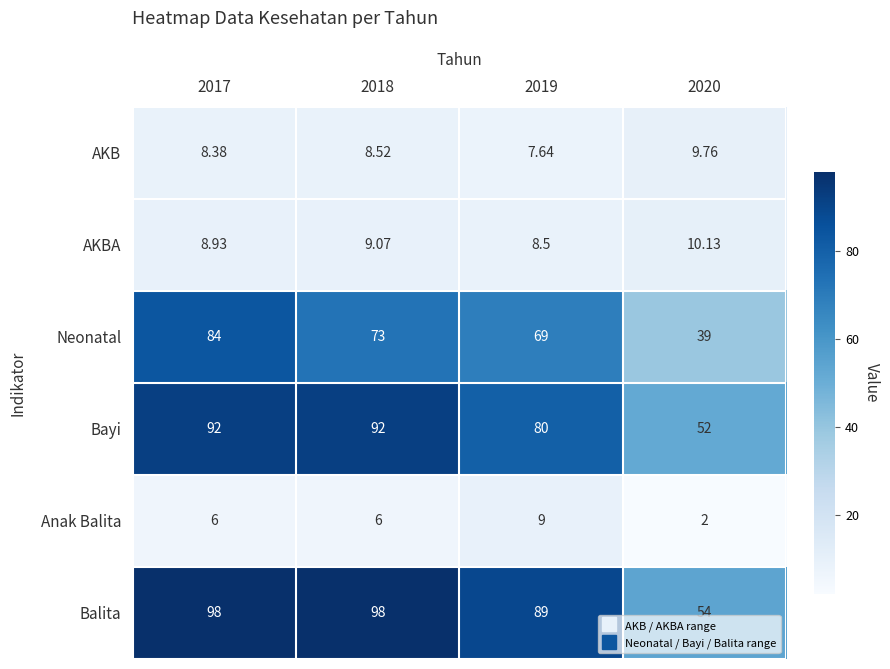

Rank the series at 2019 from lowest to highest value.

AKB, AKBA, Anak Balita, Neonatal, Bayi, Balita